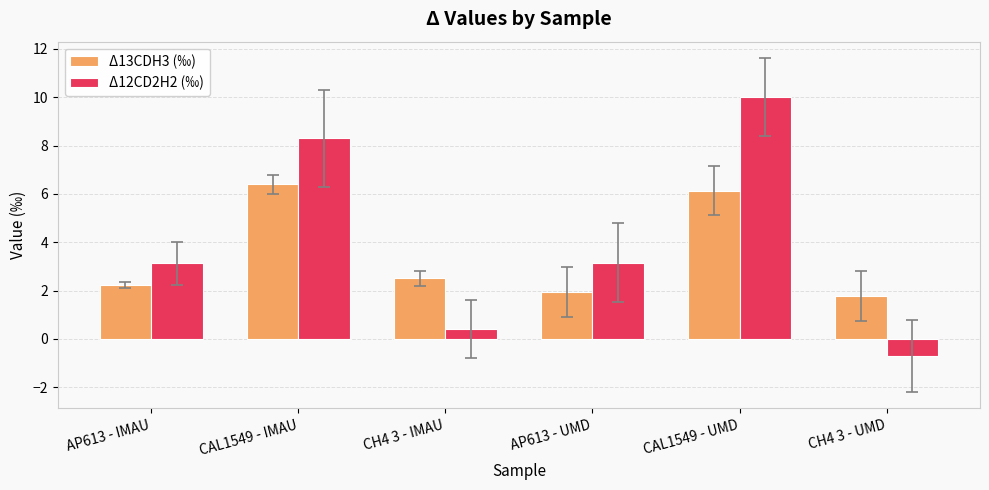

What is the average value of the Δ12CD2H2 (‰) series?

4.0